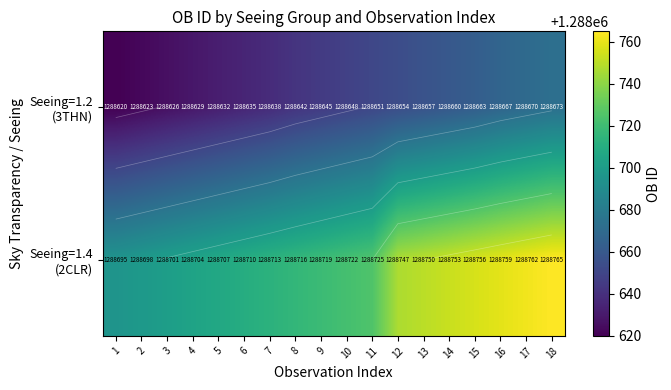

Is the value of Seeing=1.2 (3THN) at 14 greater than the value of Seeing=1.4 (2CLR) at 18?

No